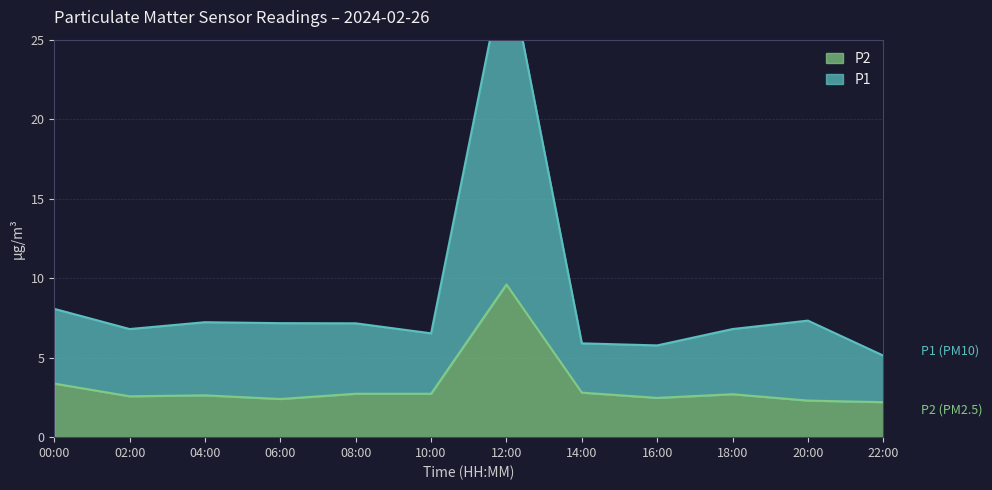

Reading right to left, list all the values displayed in this chart.

P1: 22:00=5.1	20:00=7.3	18:00=6.8	16:00=5.8	14:00=5.9	12:00=30.2	10:00=6.5	08:00=7.2	06:00=7.2	04:00=7.2	02:00=6.8	00:00=8.1
P2: 22:00=2.2	20:00=2.3	18:00=2.7	16:00=2.5	14:00=2.8	12:00=9.6	10:00=2.7	08:00=2.7	06:00=2.4	04:00=2.6	02:00=2.6	00:00=3.4